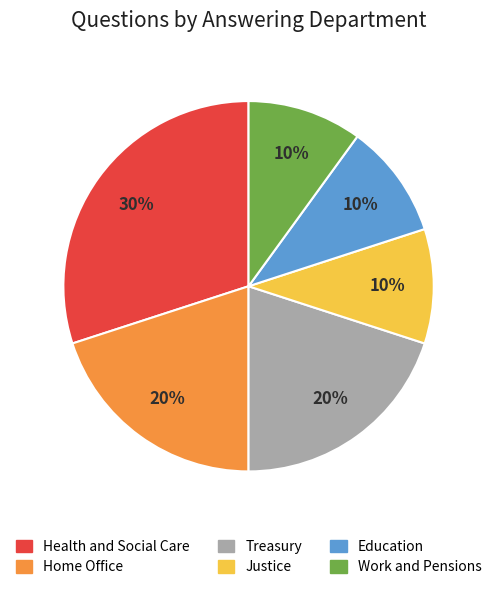

Does Health and Social Care represent more than half of the total?

No